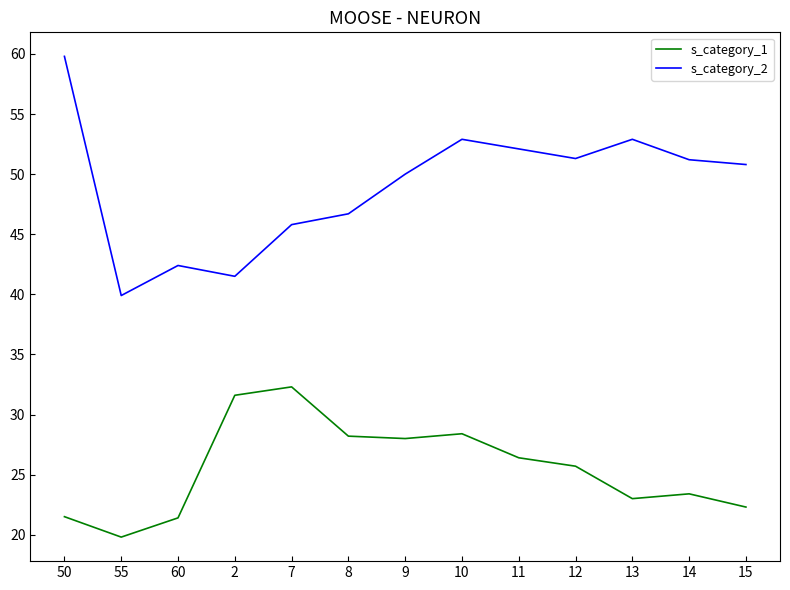

What are all the series names shown in the legend?

s_category_1, s_category_2